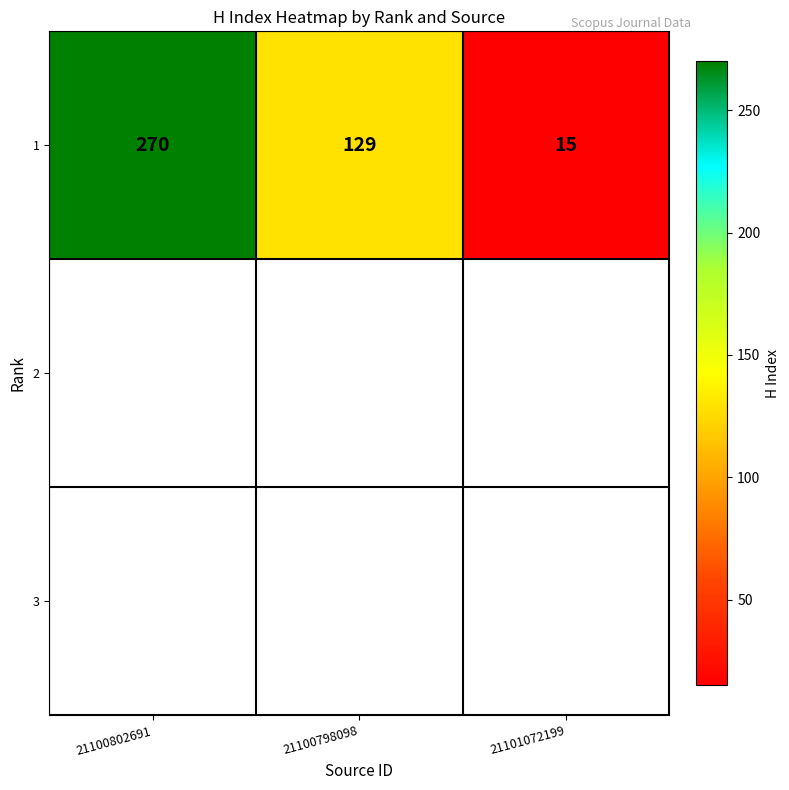

Rank the categories by value from highest to lowest.

21100802691, 21100798098, 21101072199